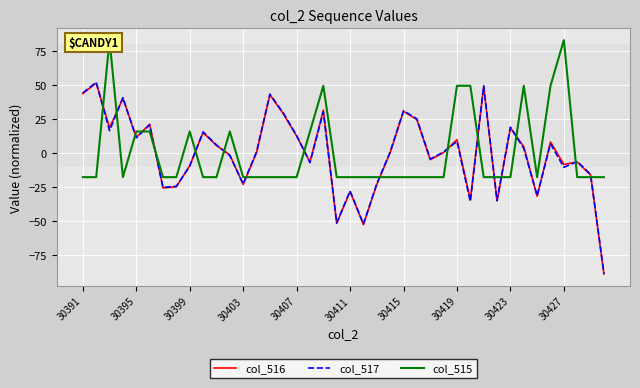

What is the sum of the col_516 values at 36 and 11?

-9.6